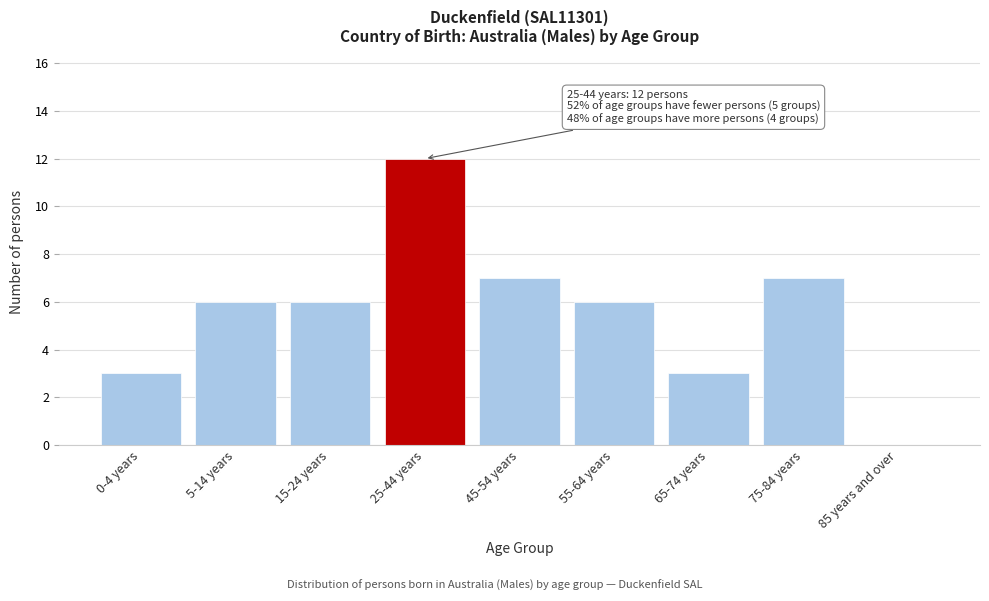

Reading left to right, transcribe all the data shown in this chart.

0-4 years=3	5-14 years=6	15-24 years=6	25-44 years=12	45-54 years=7	55-64 years=6	65-74 years=3	75-84 years=7	85 years and over=0